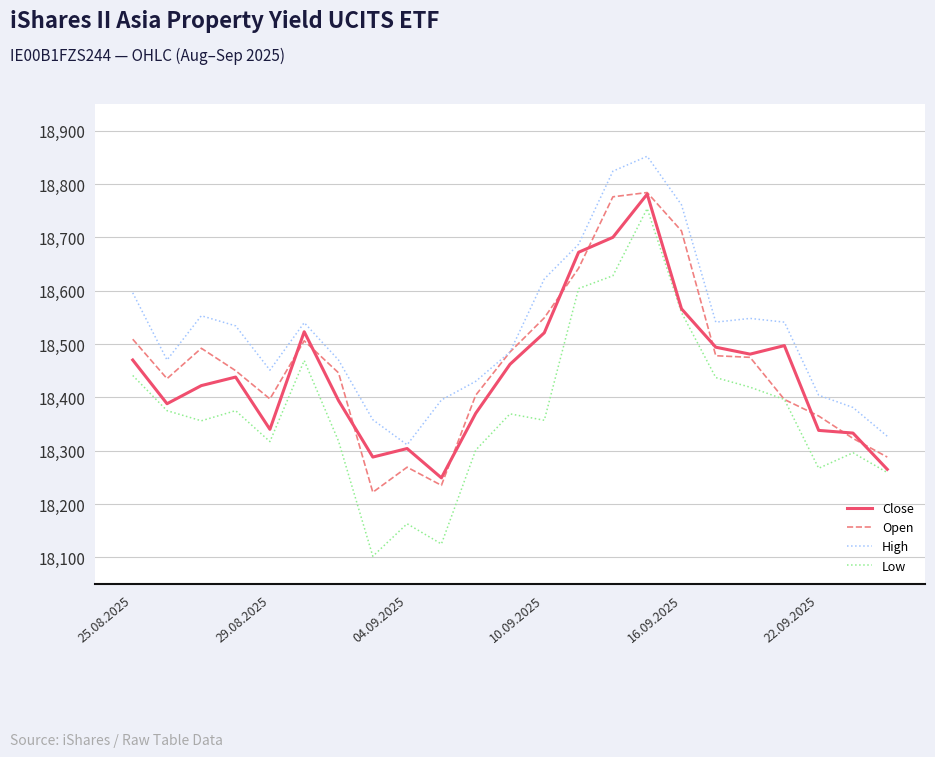

What is the highest value of the Close series?

18781